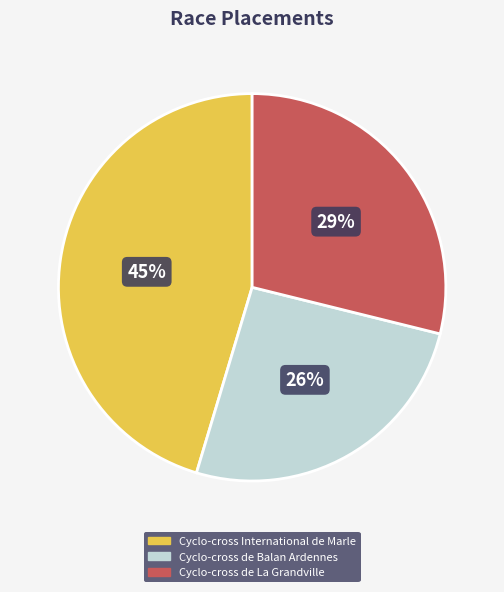

How many segments does this pie chart have?

3